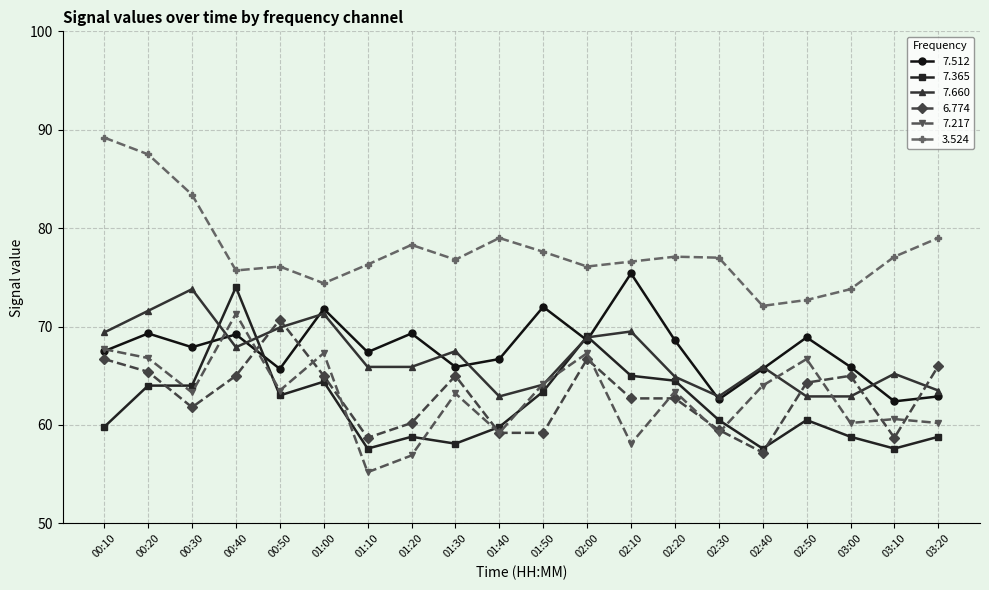

Between 01:30 and 03:20, which series saw the biggest shift?

7.660